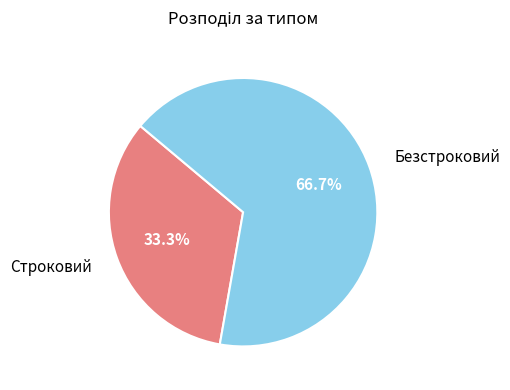

To the nearest percent, what is the combined percentage of Строковий and Безстроковий?

100%